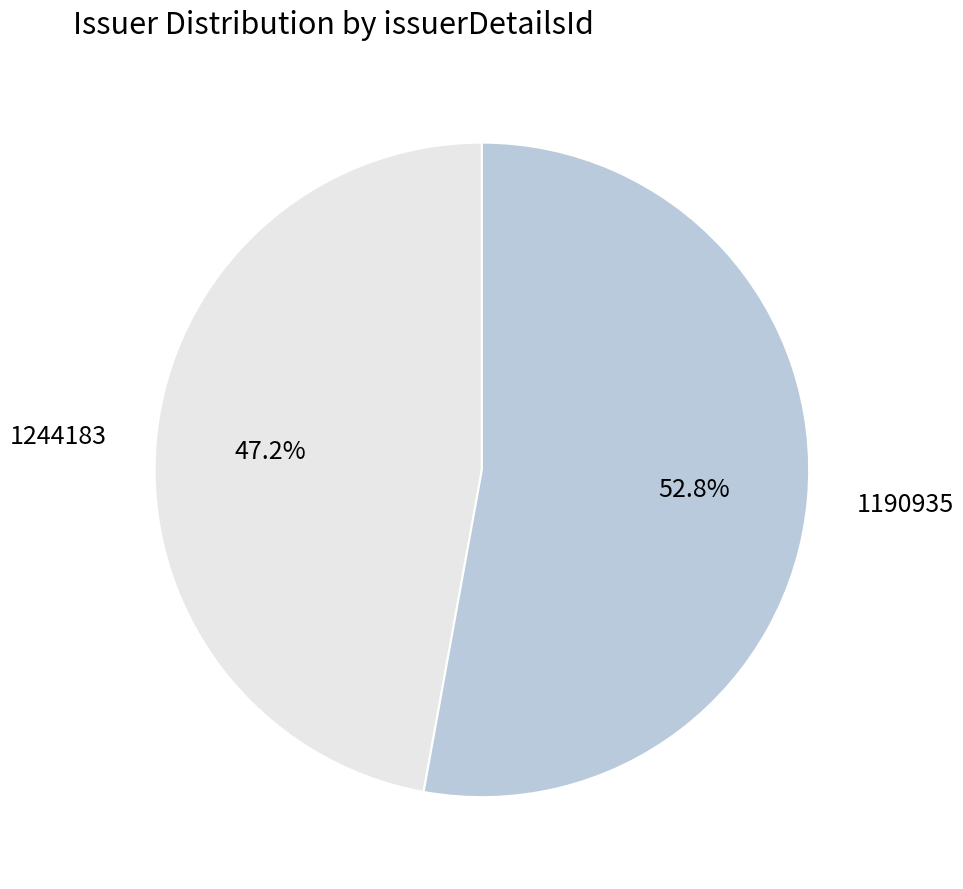

Rank the categories by value from lowest to highest.

1244183, 1190935